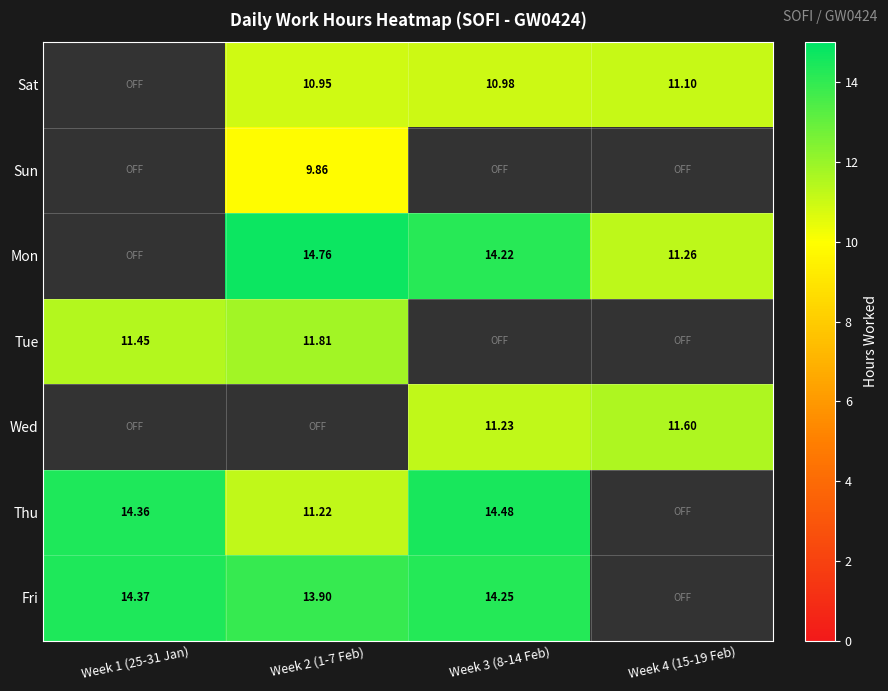

Is the value of Fri at Week 2 (1-7 Feb) greater than the value of Sun at Week 2 (1-7 Feb)?

Yes